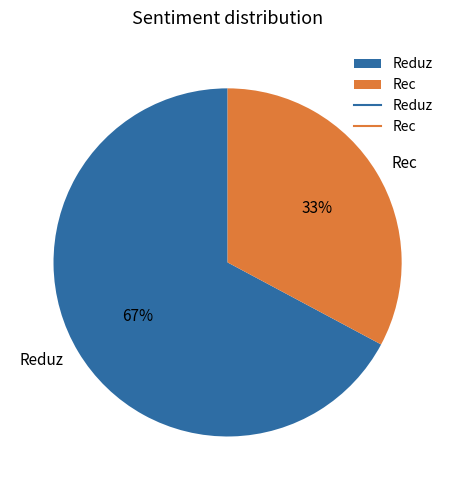

Count the number of slices in the pie.

2